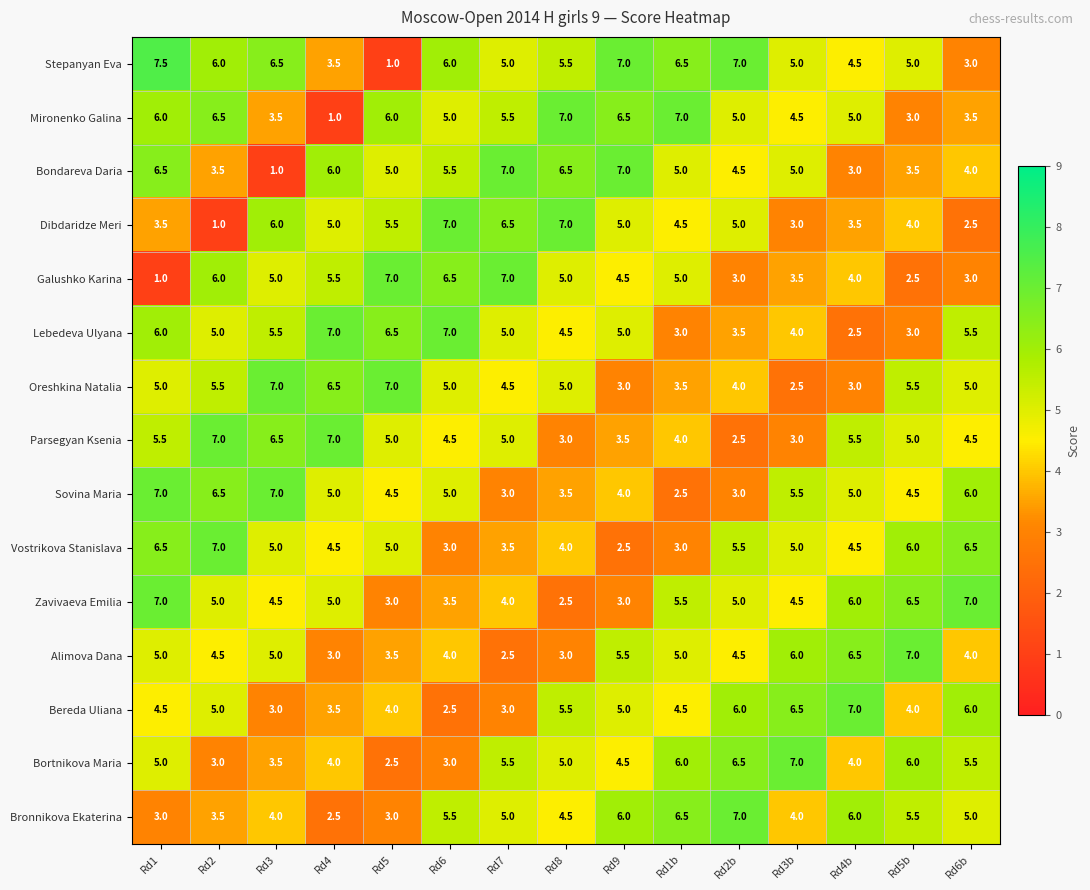

What is the difference between the maximum and second lowest values in the Zavivaeva Emilia series?

4.0